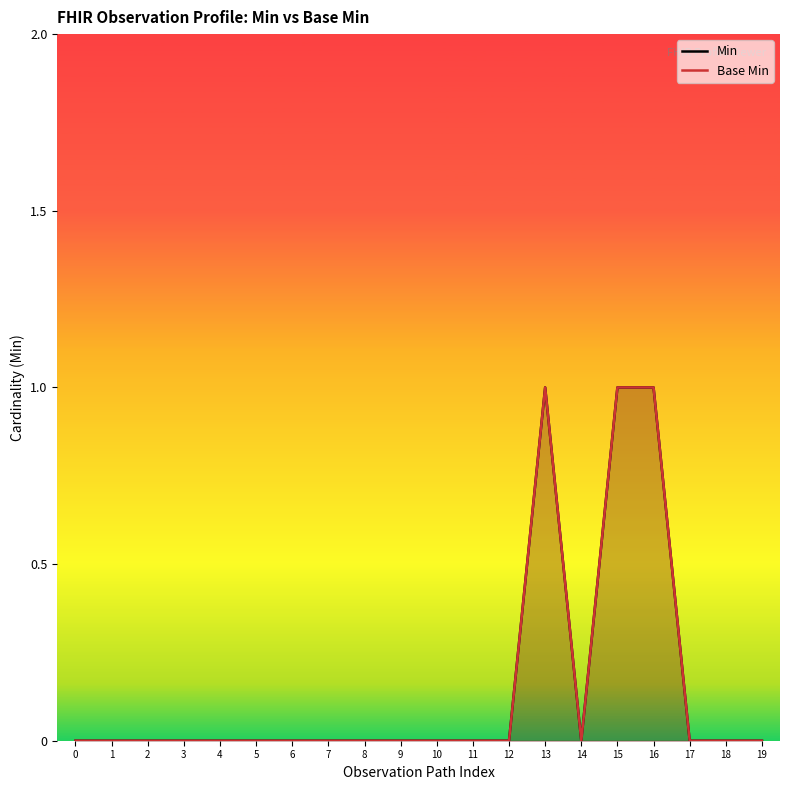

At 3, list the series in order from smallest to largest.

Min, Base Min